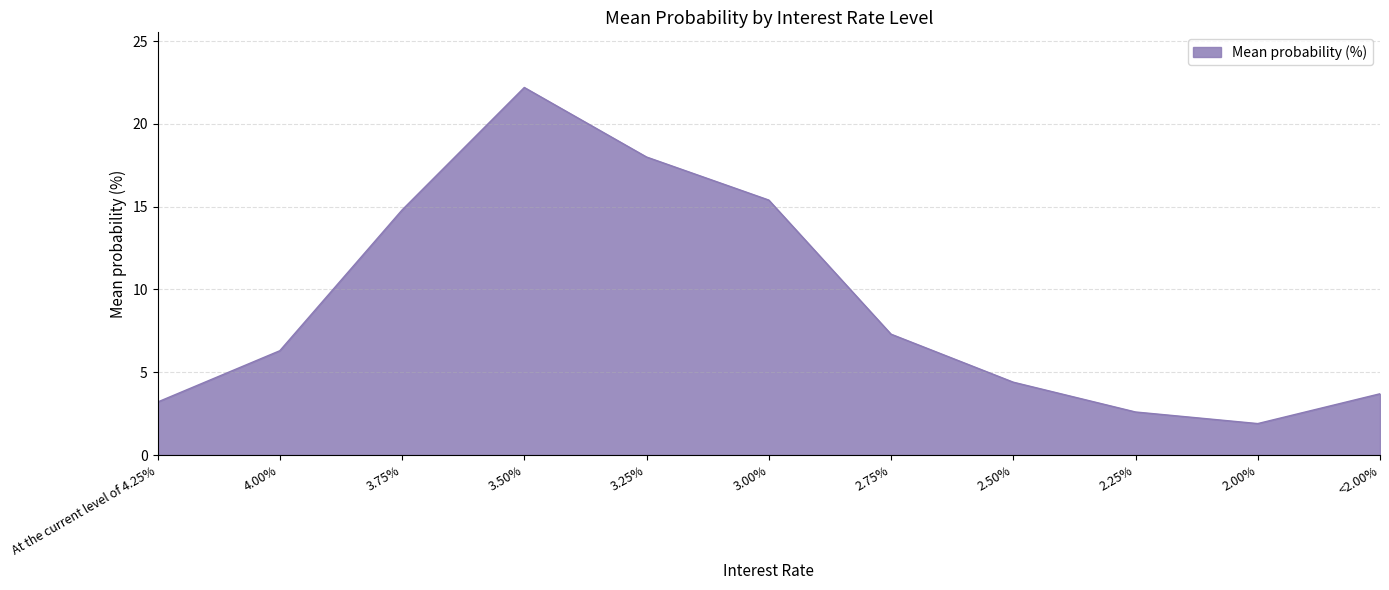

Is it true that the value at 3.00% is 15.4?

True